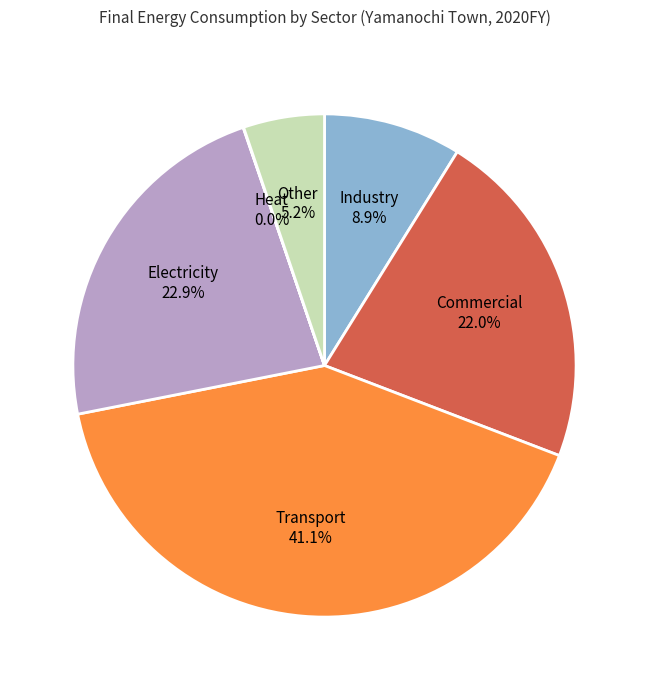

Is there any slice that represents more than half of the pie?

No